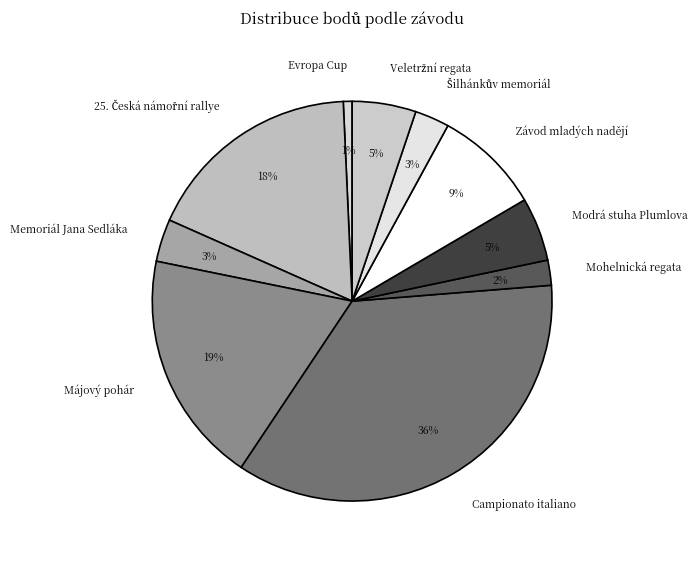

To the nearest percent, what is the difference between the largest and smallest slice percentages?

35%